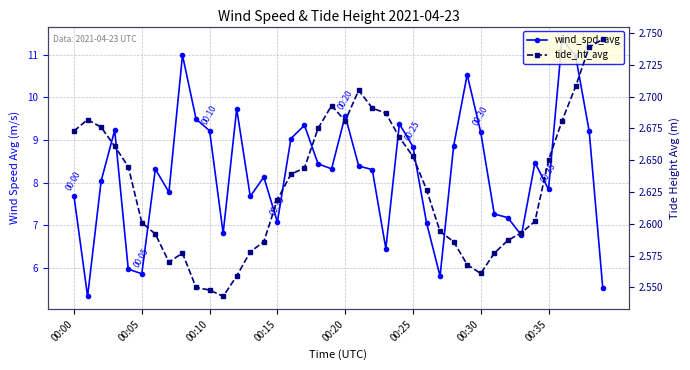

At which category is the sum across all series the highest?

36